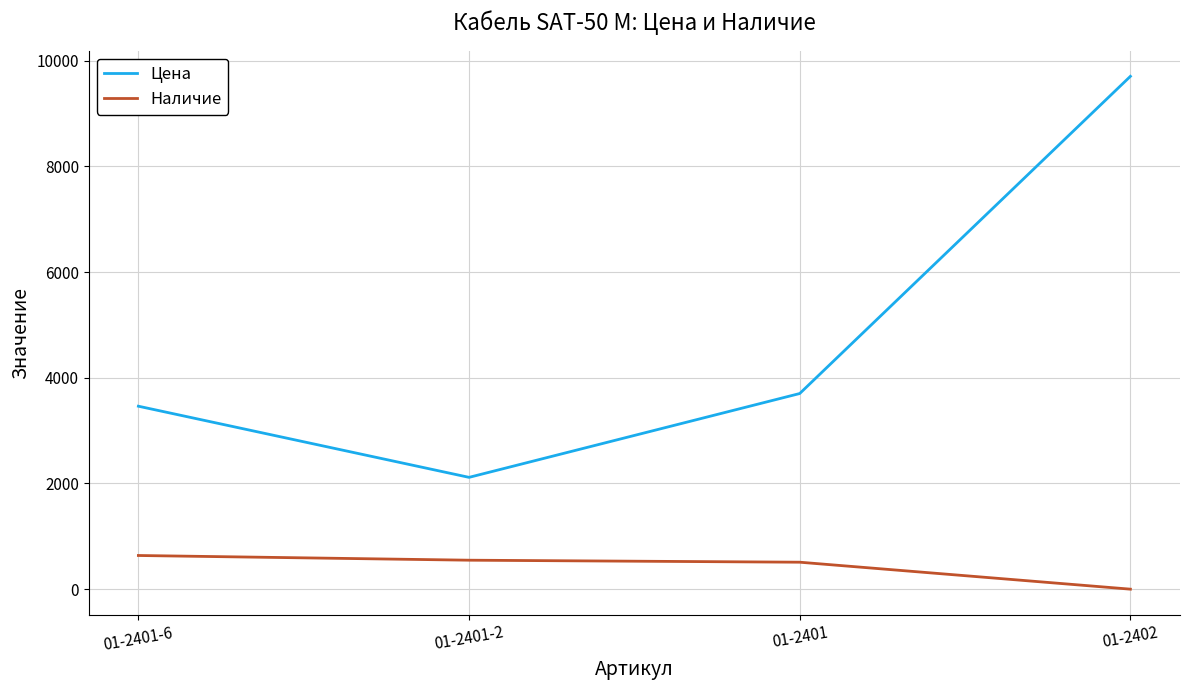

Count the number of categories in the chart.

4